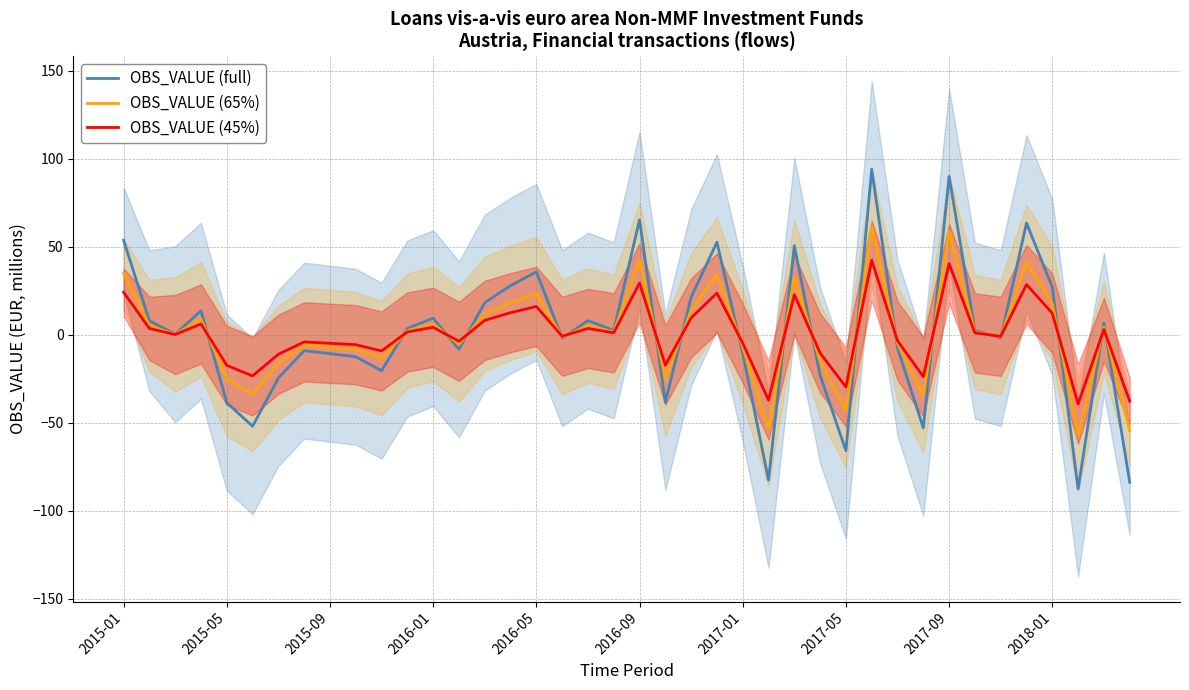

How many intersections are there between OBS_VALUE (45%) and OBS_VALUE (full)?

19